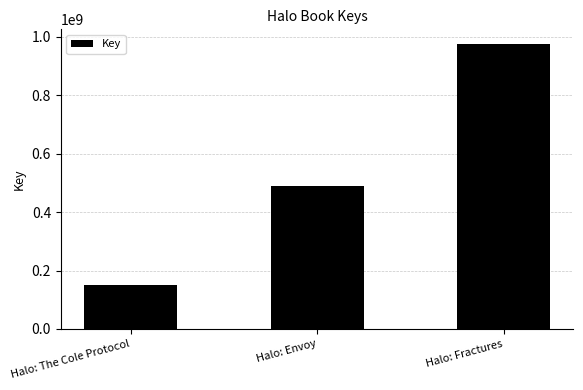

Reading left to right, list all the values displayed in this chart.

Halo: The Cole Protocol=150946858	Halo: Envoy=489073421	Halo: Fractures=976888951